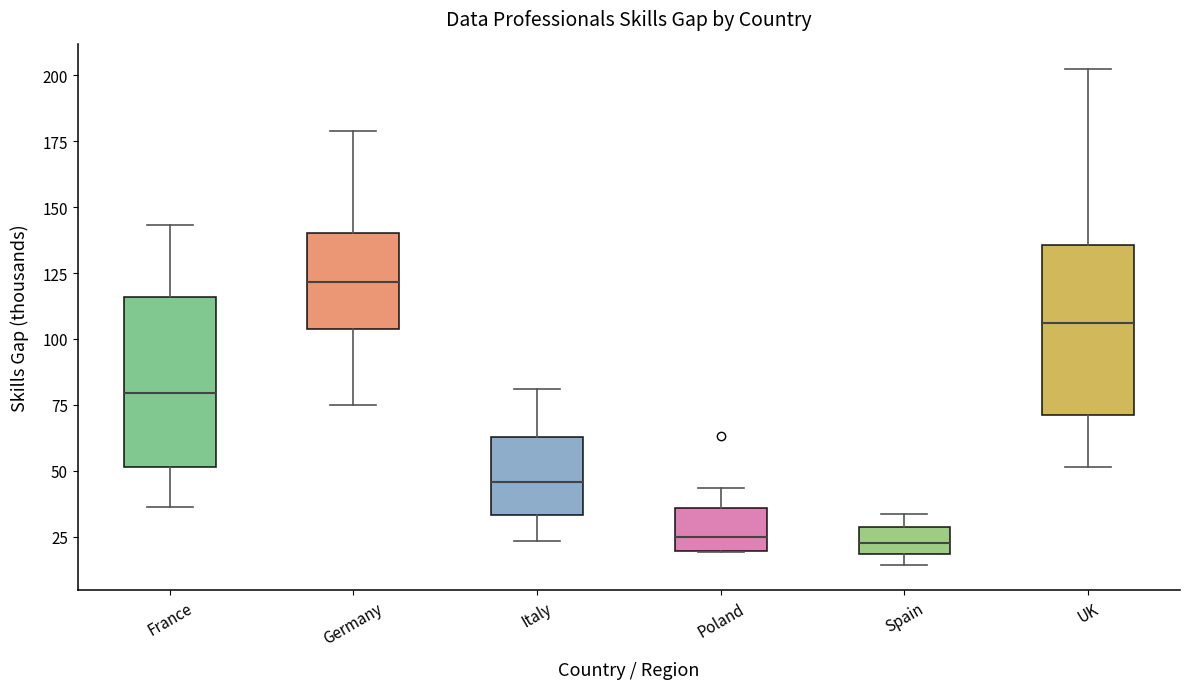

Reading left to right, transcribe this box plot: for each box, give where its median line is, the range the box spans, and where its two whiskers end, as read against the y-axis. The values are not printed on the chart, so give them approximately, as read against the axis.

France: median 80, box 50 to 115, whiskers 35 to 145
Germany: median 120, box 105 to 140, whiskers 75 to 180
Italy: median 45, box 35 to 65, whiskers 25 to 80
Poland: median 25, box 20 to 35, whiskers 20 to 45
Spain: median 25, box 20 to 30, whiskers 15 to 35
UK: median 105, box 70 to 135, whiskers 50 to 200